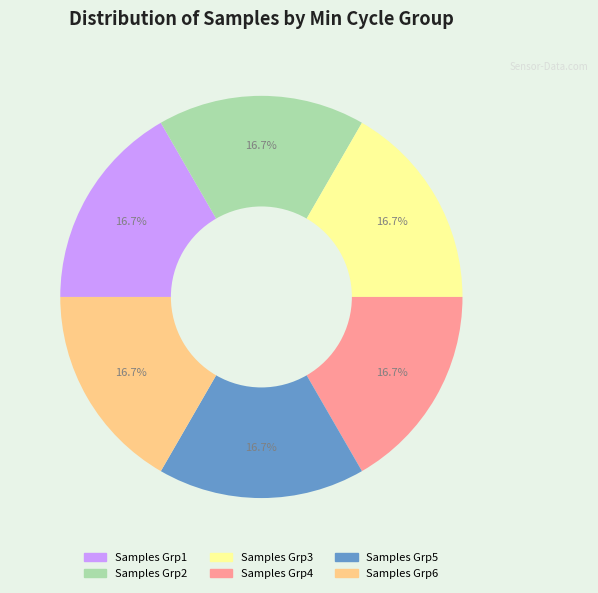

Approximately how many times larger is the value at Samples Grp1 compared to Samples Grp2?

1.0